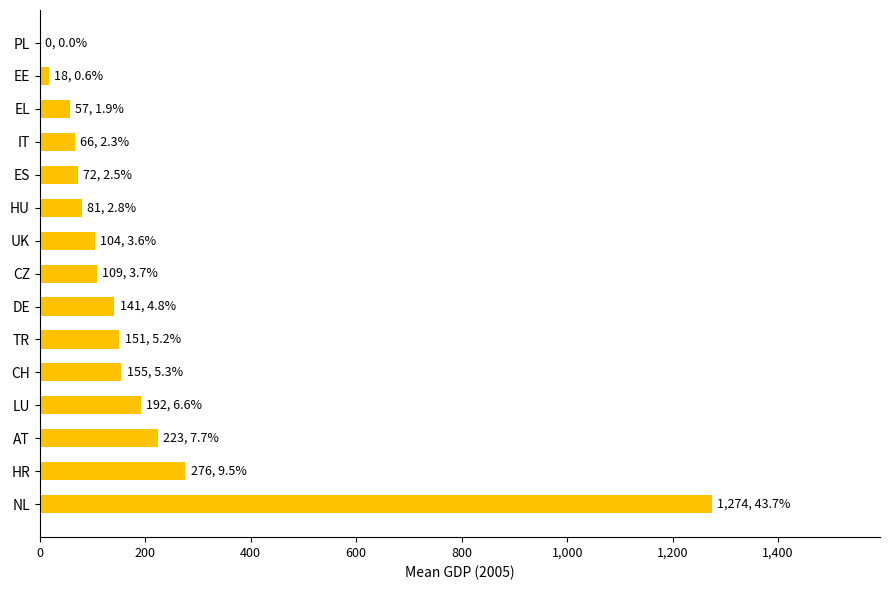

Count the number of values greater than 108.

8